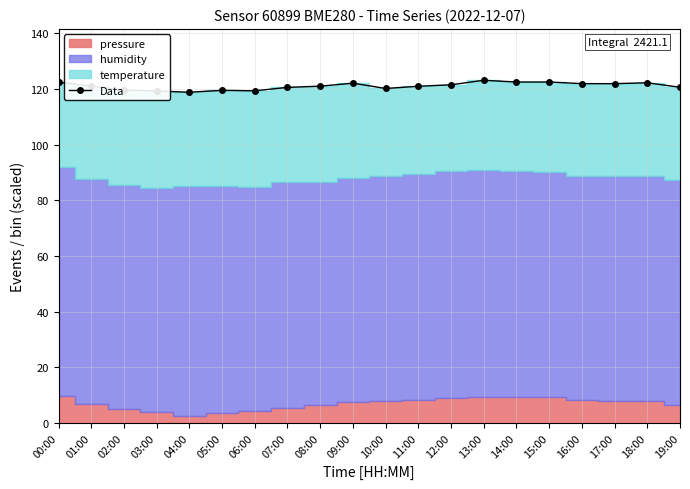

Rank the categories by value from highest to lowest.

13:00, 15:00, 14:00, 00:00, 18:00, 09:00, 16:00, 17:00, 12:00, 01:00, 08:00, 11:00, 19:00, 07:00, 10:00, 02:00, 05:00, 06:00, 03:00, 04:00